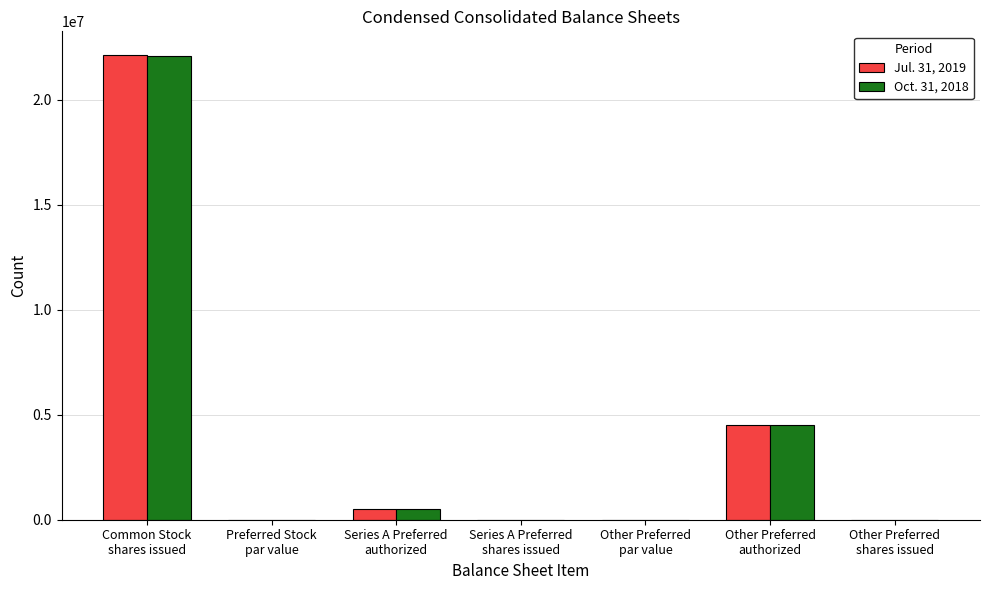

Which series has the widest spread of values?

Jul. 31, 2019